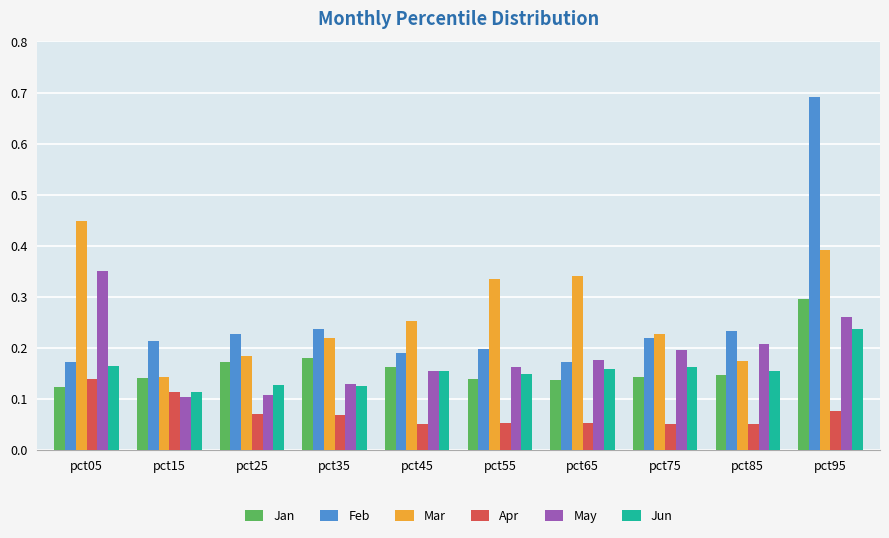

Count the Mar values in the range 0 to 1.

10